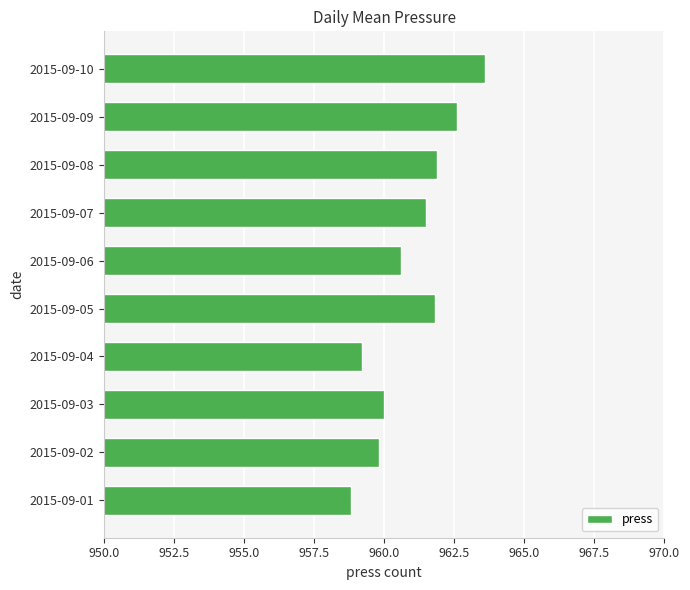

What is the sum of all values?

9609.8